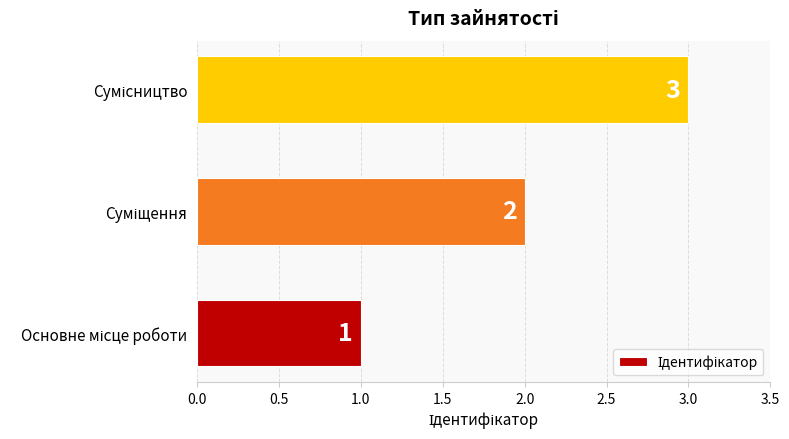

What is the maximum value shown in the chart?

3